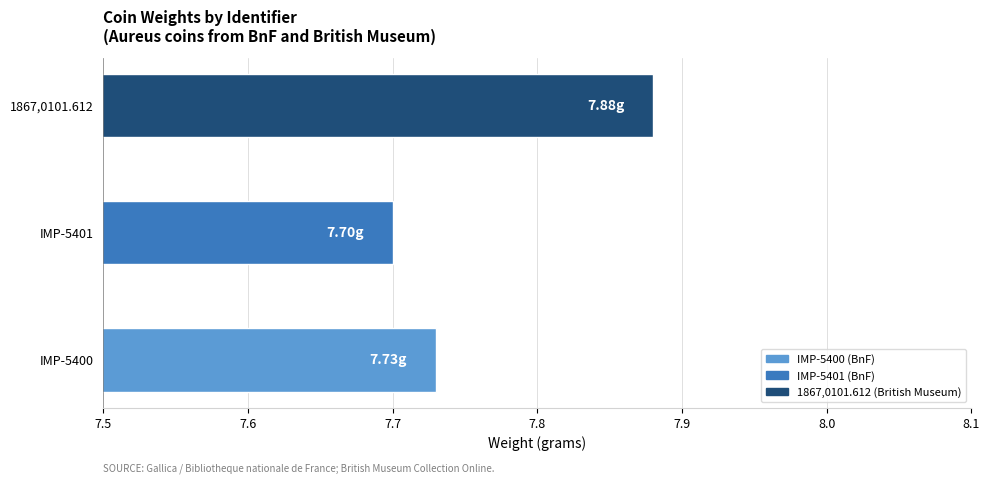

How many bars are there in total?

3